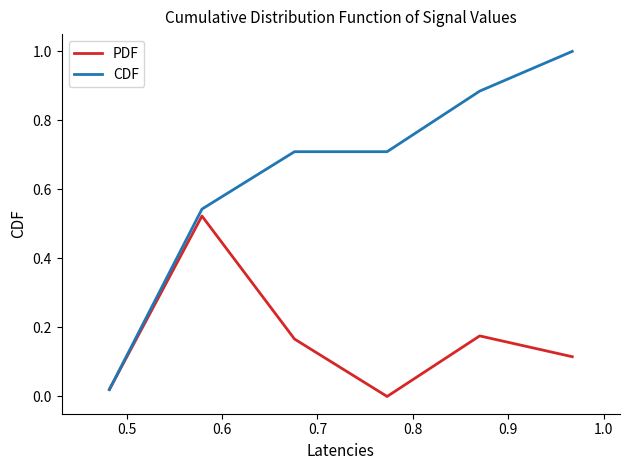

Count the number of data series in this chart.

2